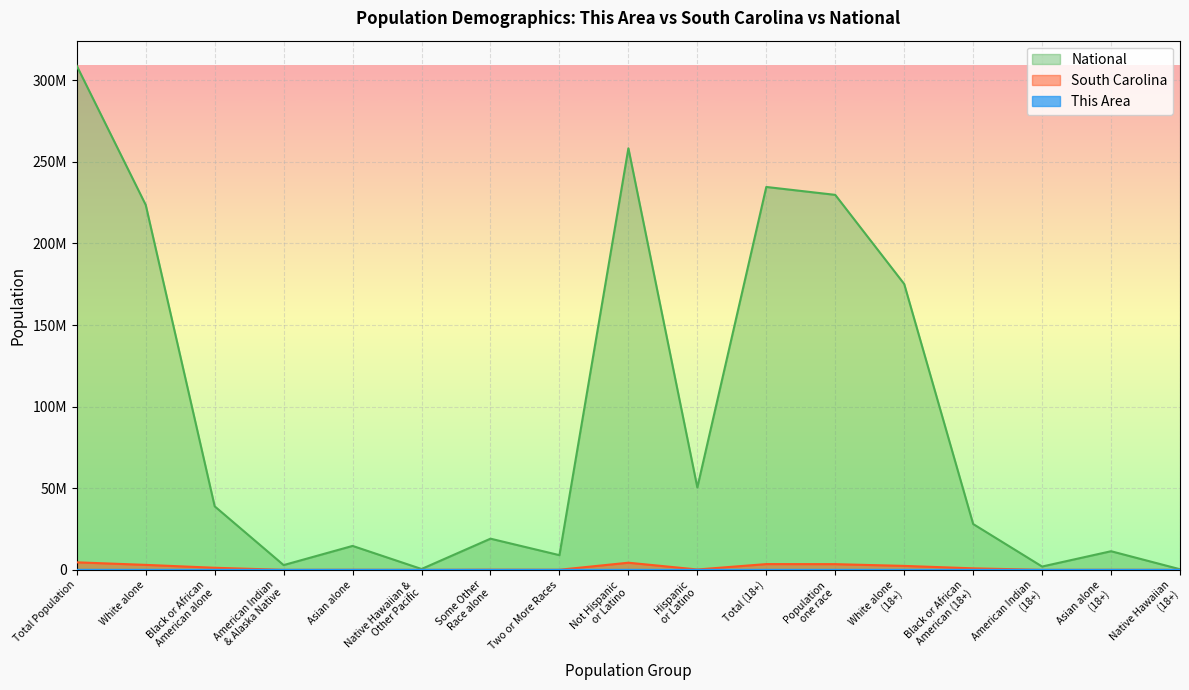

Which series has the widest spread of values?

National